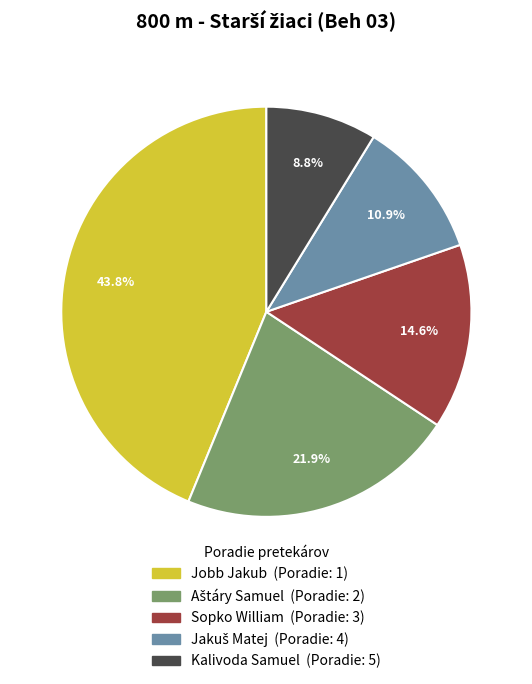

What is the smallest slice in the pie chart?

Kalivoda Samuel